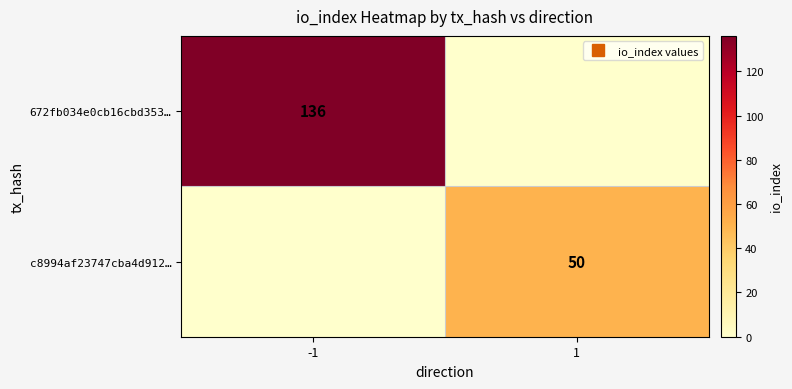

Where is c8994af23747cba4d912… nearest to the value 25?

-1